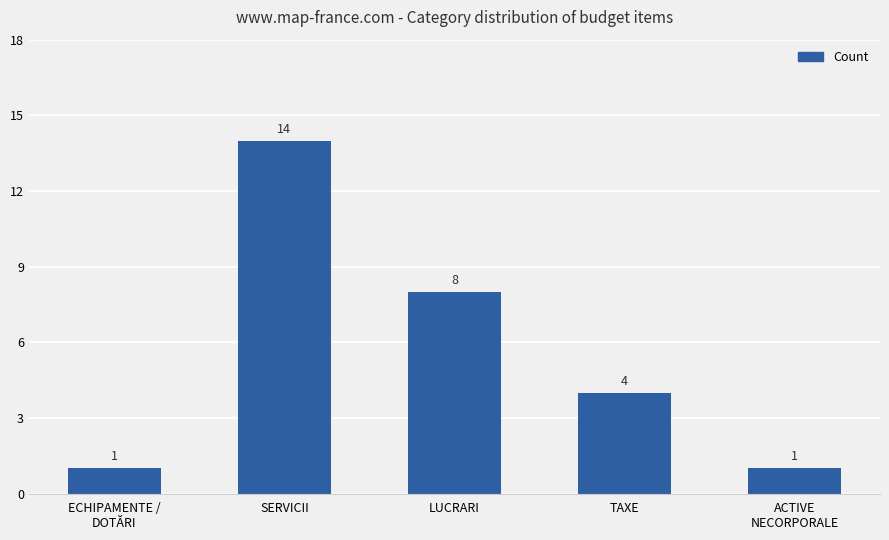

What position from the right is TAXE?

2